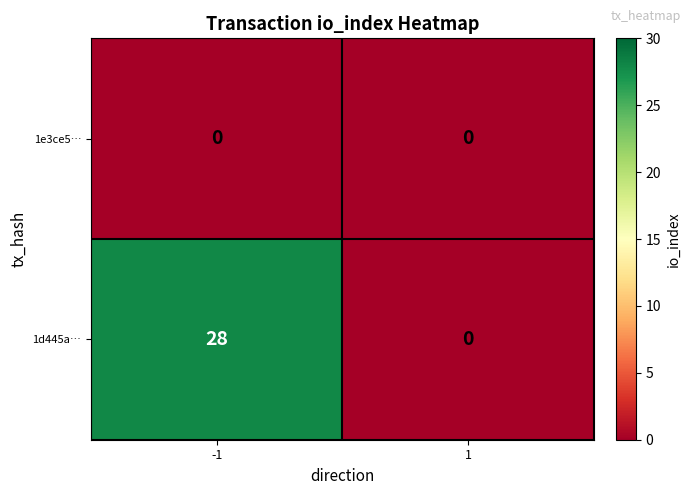

Rank the series by their maximum value, from lowest to highest.

1e3ce5…, 1d445a…